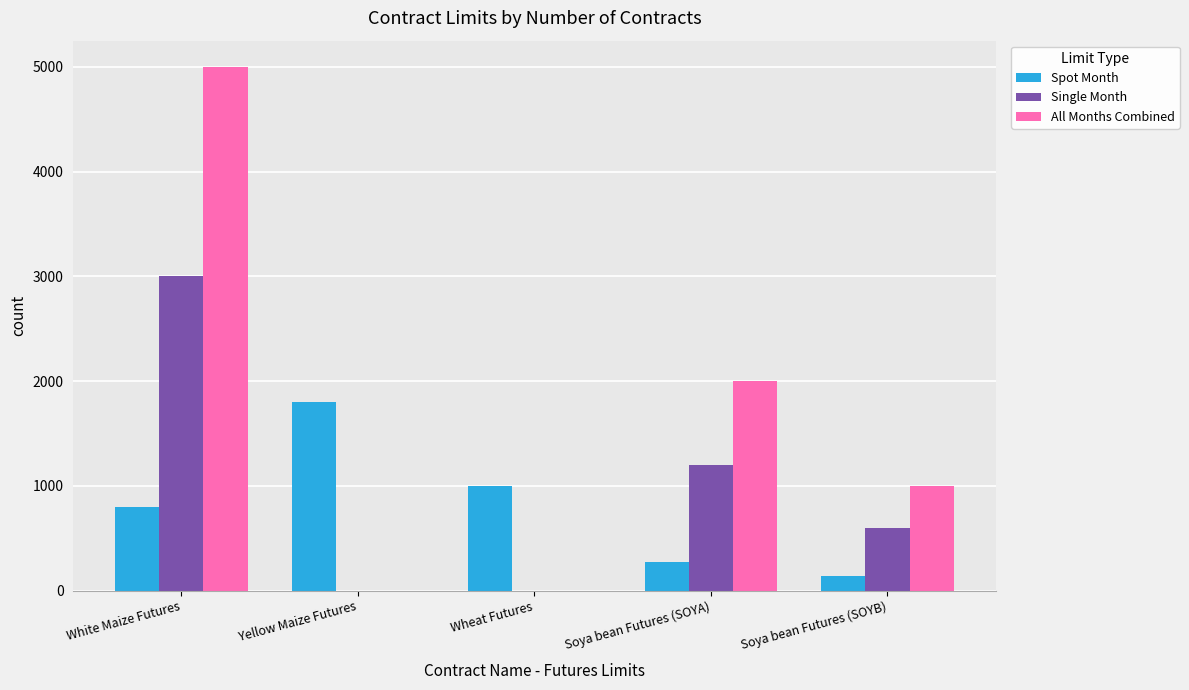

Which series has the widest spread of values?

All Months Combined